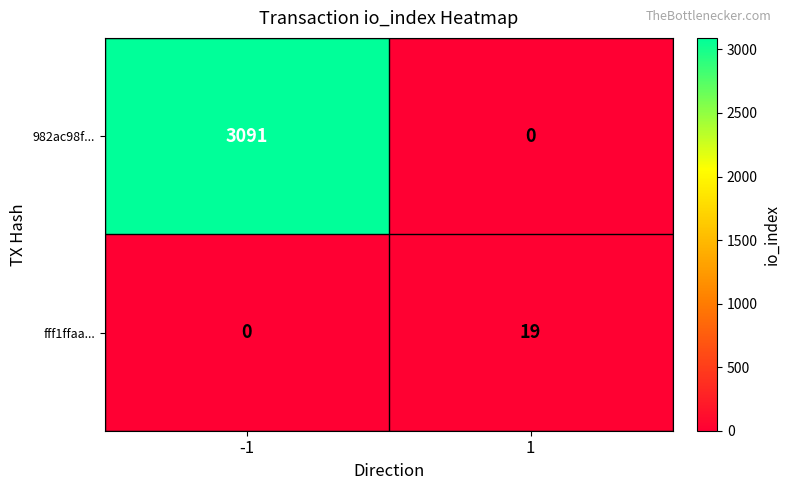

At which category is the sum across all series the highest?

-1